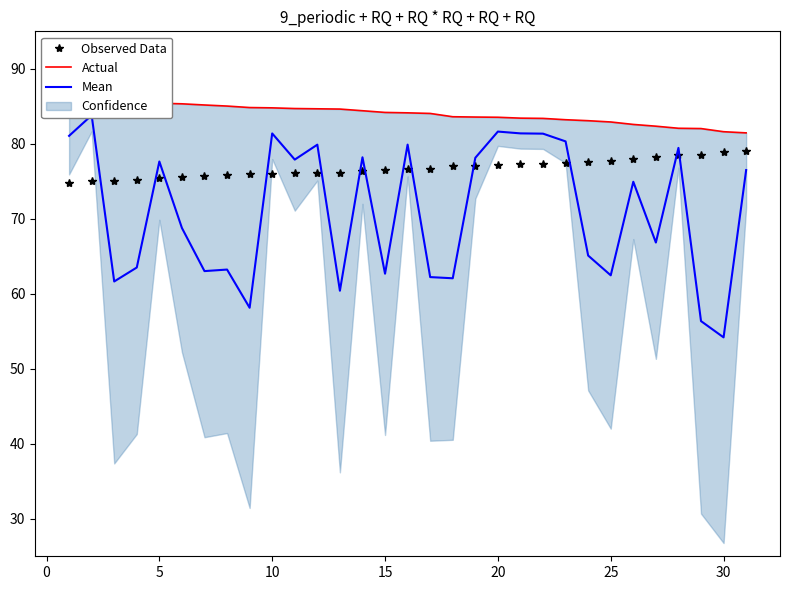

Reading left to right, transcribe all the data shown in this chart.

Observed Data: 74.8	75.0	75.0	75.2	75.4	75.5	75.7	75.8	76.0	76.0	76.1	76.1	76.1	76.3	76.5	76.6	76.7	77.1	77.1	77.1	77.2	77.3	77.4	77.6	77.7	78.0	78.2	78.5	78.6	79.0	79.1
Actual: 86.2	85.9	85.9	85.7	85.4	85.3	85.2	85.0	84.8	84.8	84.7	84.7	84.6	84.4	84.2	84.1	84.1	83.6	83.6	83.5	83.4	83.4	83.2	83.1	82.9	82.6	82.4	82.1	82.0	81.6	81.5
Mean: 81.1	83.8	61.6	63.5	77.6	68.8	63.0	63.2	58.1	81.4	77.9	79.9	60.4	78.2	62.7	79.9	62.2	62.1	78.1	81.6	81.4	81.4	80.3	65.1	62.5	74.9	66.8	79.5	56.4	54.2	76.5